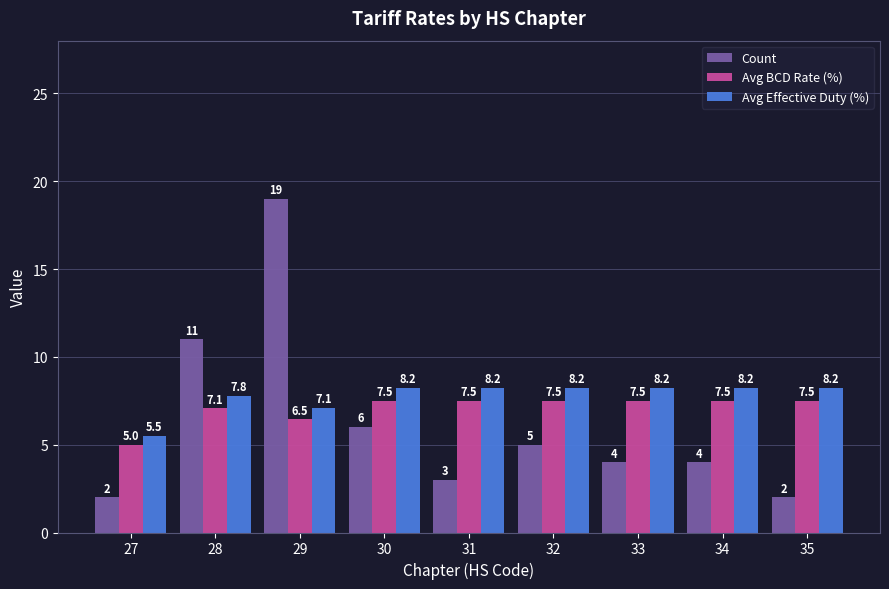

What is the minimum value for Avg BCD Rate (%)?

5.0